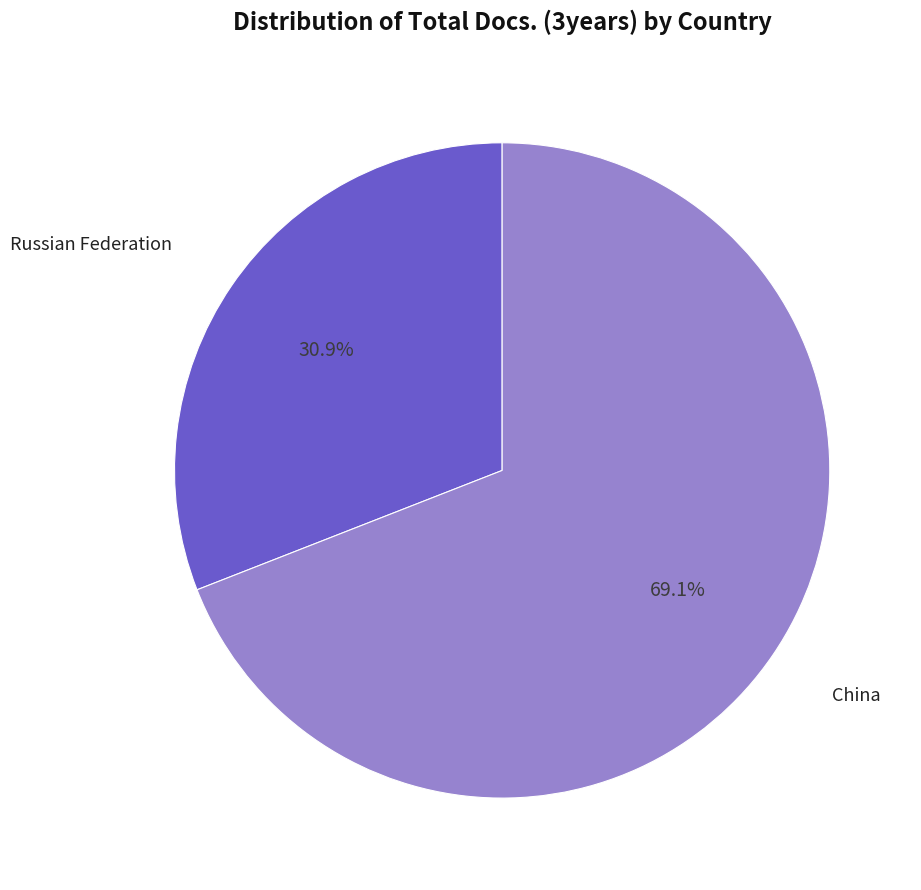

Is there any slice that represents more than half of the pie?

Yes